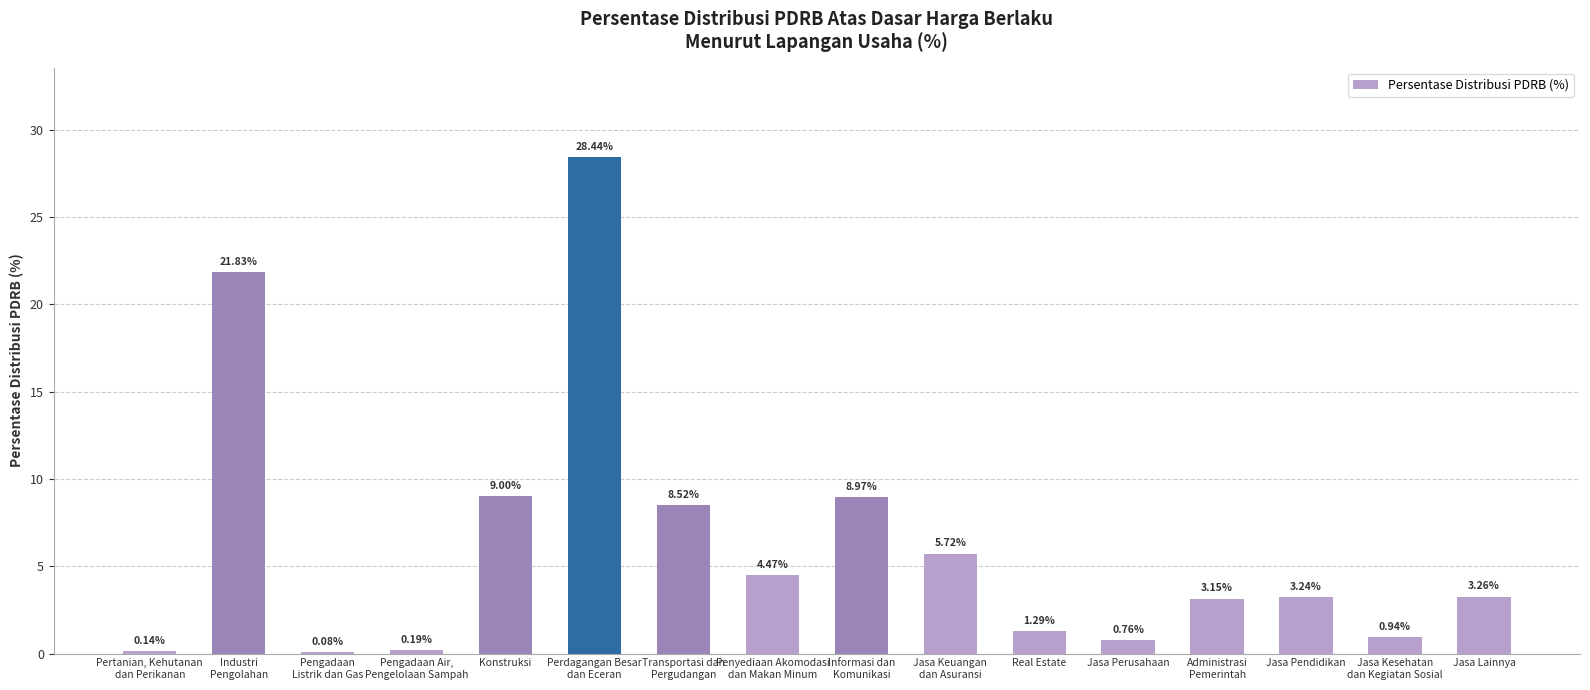

What is the sum of the values at Jasa Perusahaan and Jasa Lainnya?

4.0